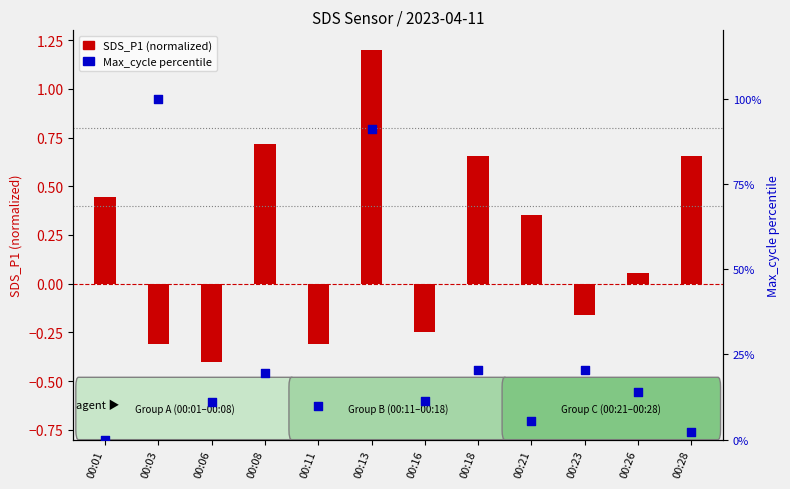

At how many categories does at least one series exceed 23?

2